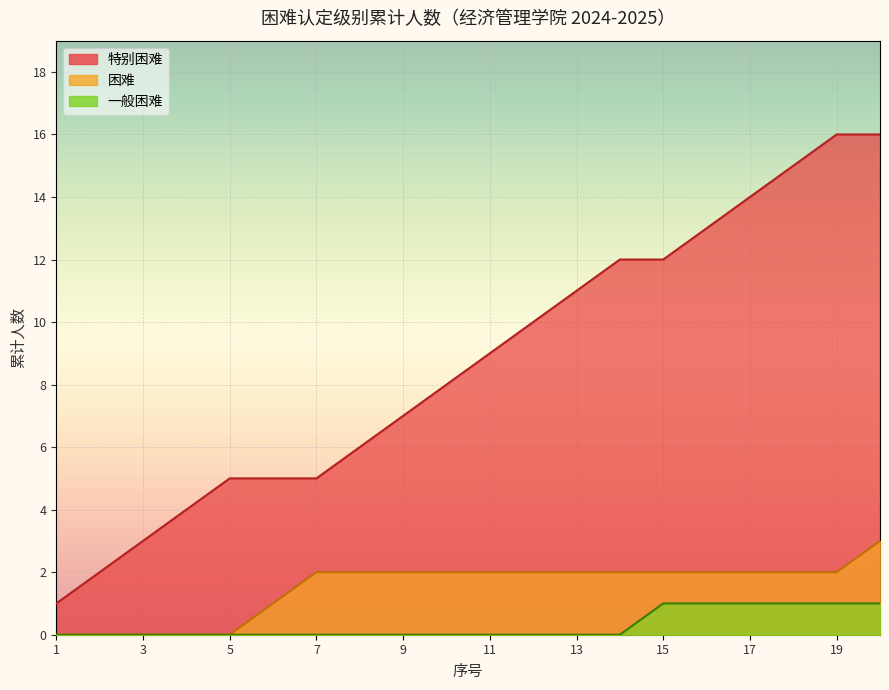

True or false: 困难 and 特别困难 intersect in this chart.

False